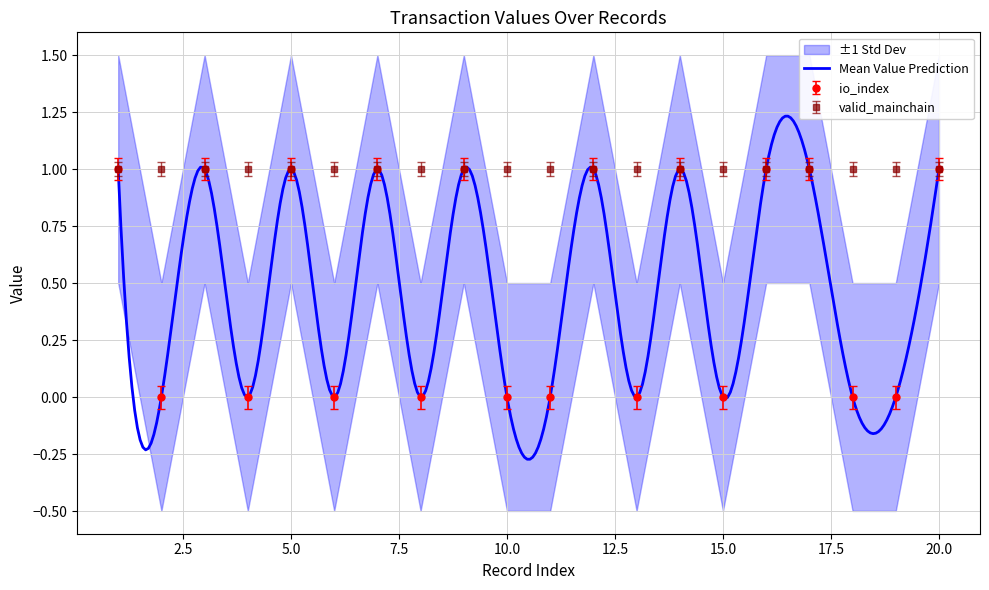

True or false: io_index and value intersect in this chart.

False